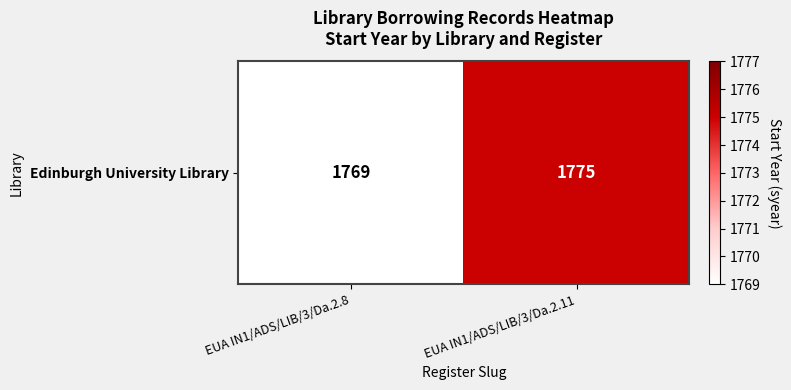

Between EUA IN1/ADS/LIB/3/Da.2.11 and EUA IN1/ADS/LIB/3/Da.2.8, which is larger?

EUA IN1/ADS/LIB/3/Da.2.11